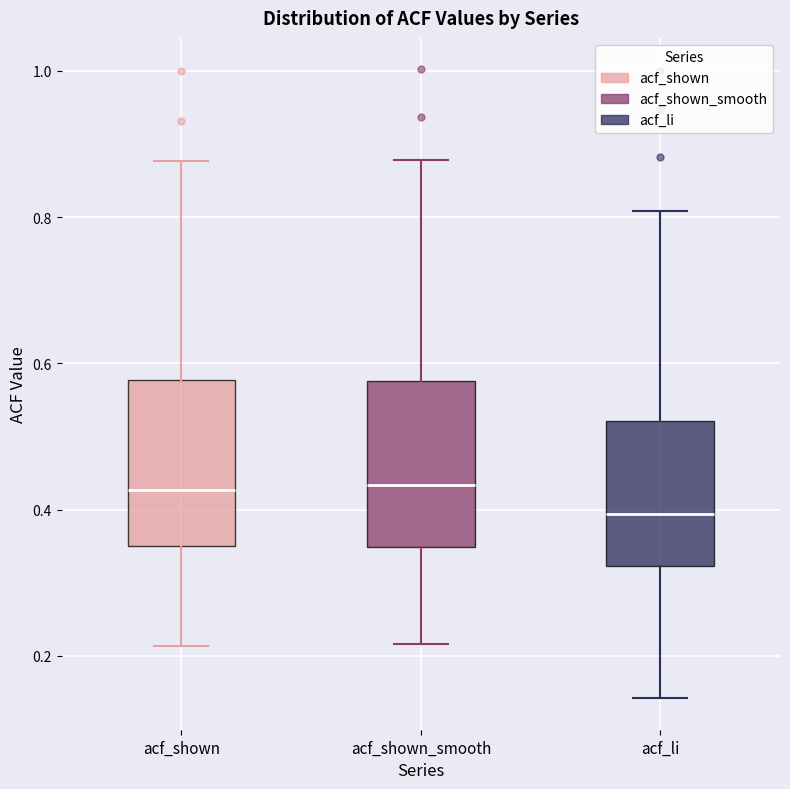

Reading left to right, transcribe this box plot: for each box, give where its median line is, the range the box spans, and where its two whiskers end, as read against the y-axis. The values are not printed on the chart, so give them approximately, as read against the axis.

acf_shown: median 0.42, box 0.36 to 0.58, whiskers 0.22 to 0.88
acf_shown_smooth: median 0.44, box 0.34 to 0.58, whiskers 0.22 to 0.88
acf_li: median 0.40, box 0.32 to 0.52, whiskers 0.14 to 0.80